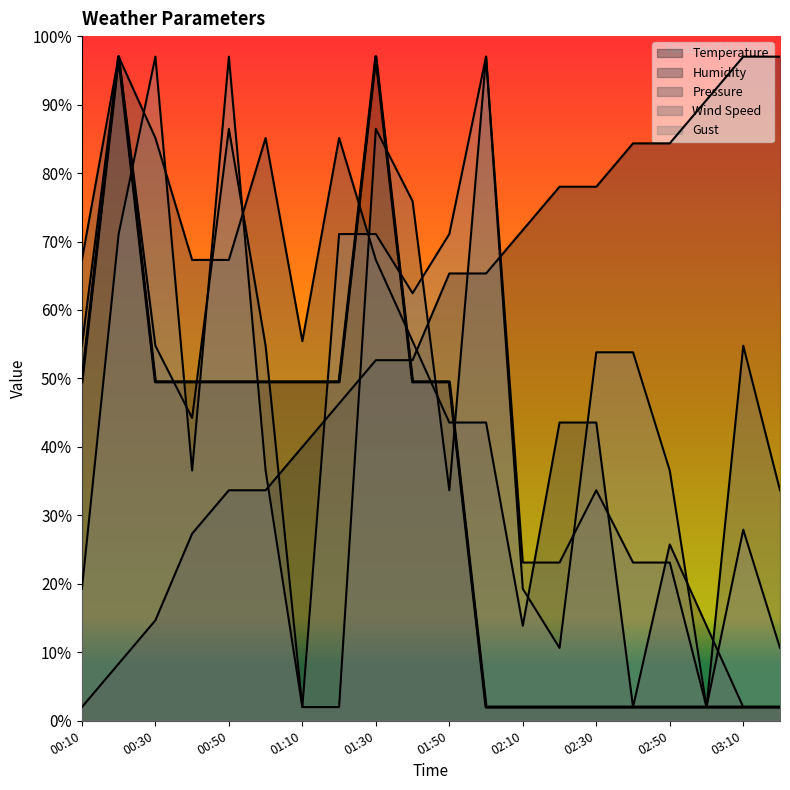

Reading left to right, extract all data points from this chart.

Temperature: 49.5	97.0	49.5	49.5	49.5	49.5	49.5	49.5	97.0	49.5	49.5	2.0	2.0	2.0	2.0	2.0	2.0	2.0	2.0	2.0
Humidity: 2.0	8.3	14.7	27.3	33.7	33.7	40.0	46.3	52.7	52.7	65.3	65.3	71.7	78.0	78.0	84.3	84.3	90.7	97.0	97.0
Pressure: 67.3	97.0	85.1	67.3	67.3	85.1	55.4	85.1	67.3	55.4	43.6	43.6	13.9	43.6	43.6	2.0	25.7	13.9	2.0	2.0
Wind Speed: 54.8	97.0	54.8	44.2	86.4	54.8	2.0	2.0	86.4	75.9	33.7	97.0	23.1	23.1	33.7	23.1	23.1	2.0	54.8	33.7
Gust: 19.3	71.1	97.0	36.5	97.0	36.5	2.0	71.1	71.1	62.5	71.1	97.0	19.3	10.6	53.8	53.8	36.5	2.0	27.9	10.6